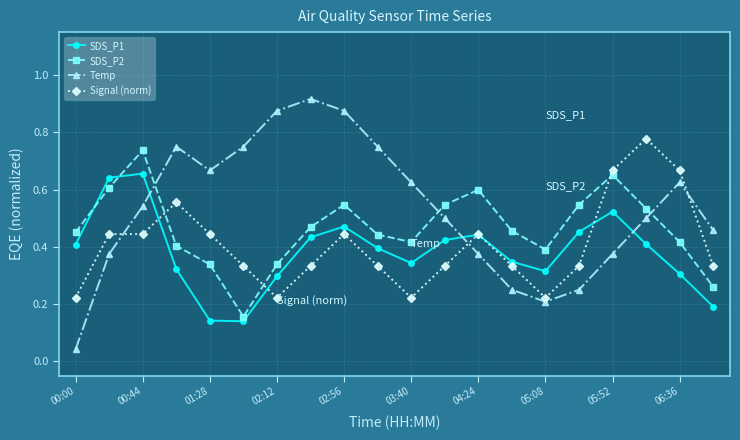

At how many categories does at least one series exceed 0?

20